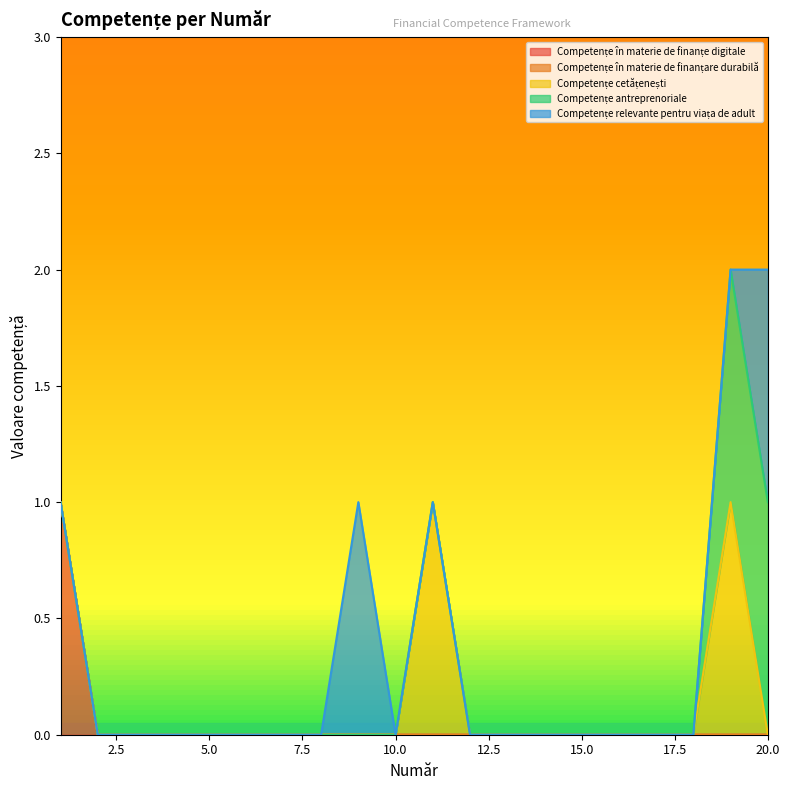

True or false: Competențe antreprenoriale and Competențe cetățenești cross at least once.

False